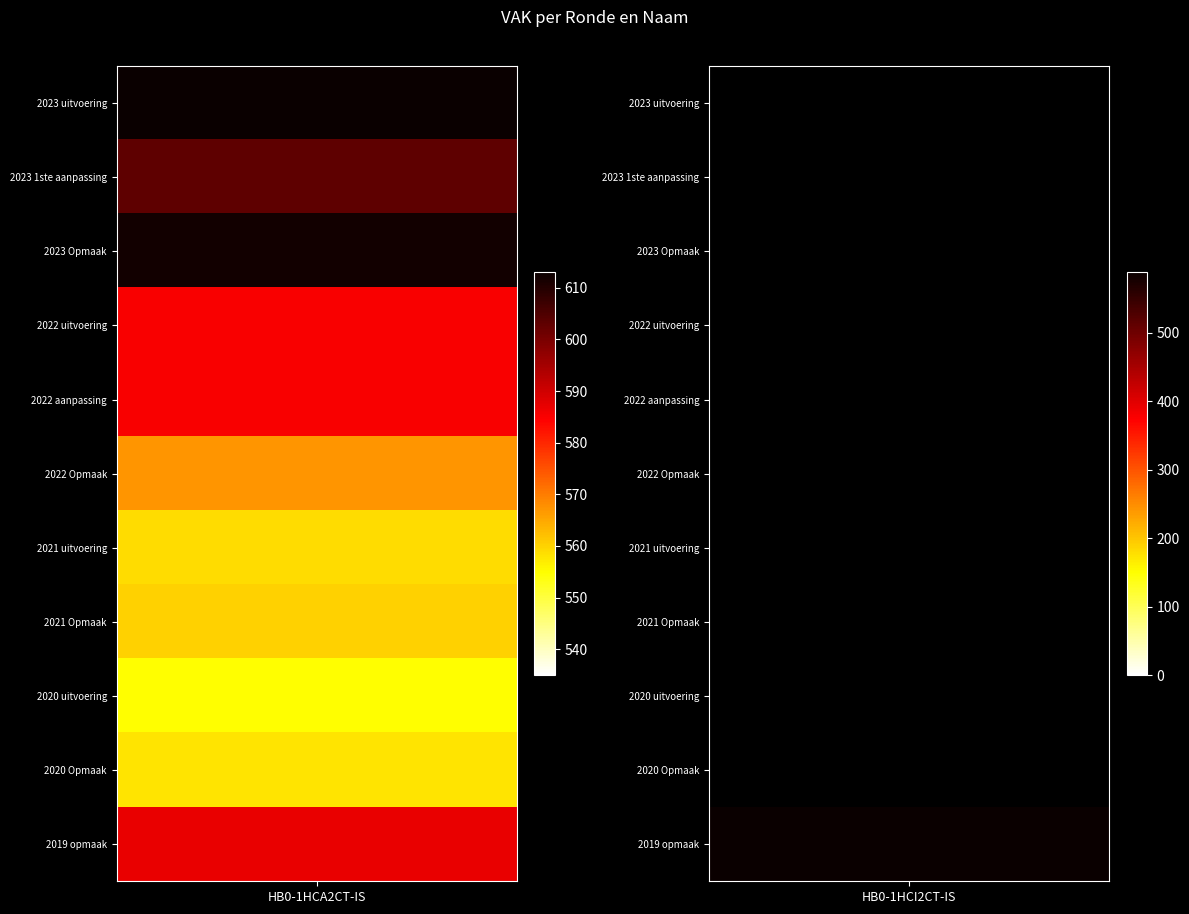

Reading left to right, what are all the values shown in this chart?

HB0-1HCA2CT-IS: 613	603	612	585	585	567	559	560	555	558	587
HB0-1HCI2CT-IS: 0	0	0	0	0	0	0	0	0	0	588